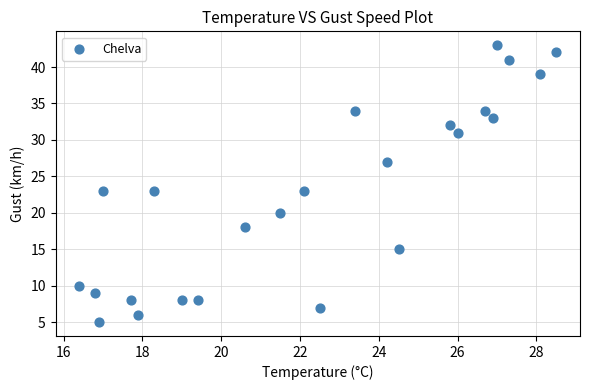

Count the number of points in this scatter plot.

24